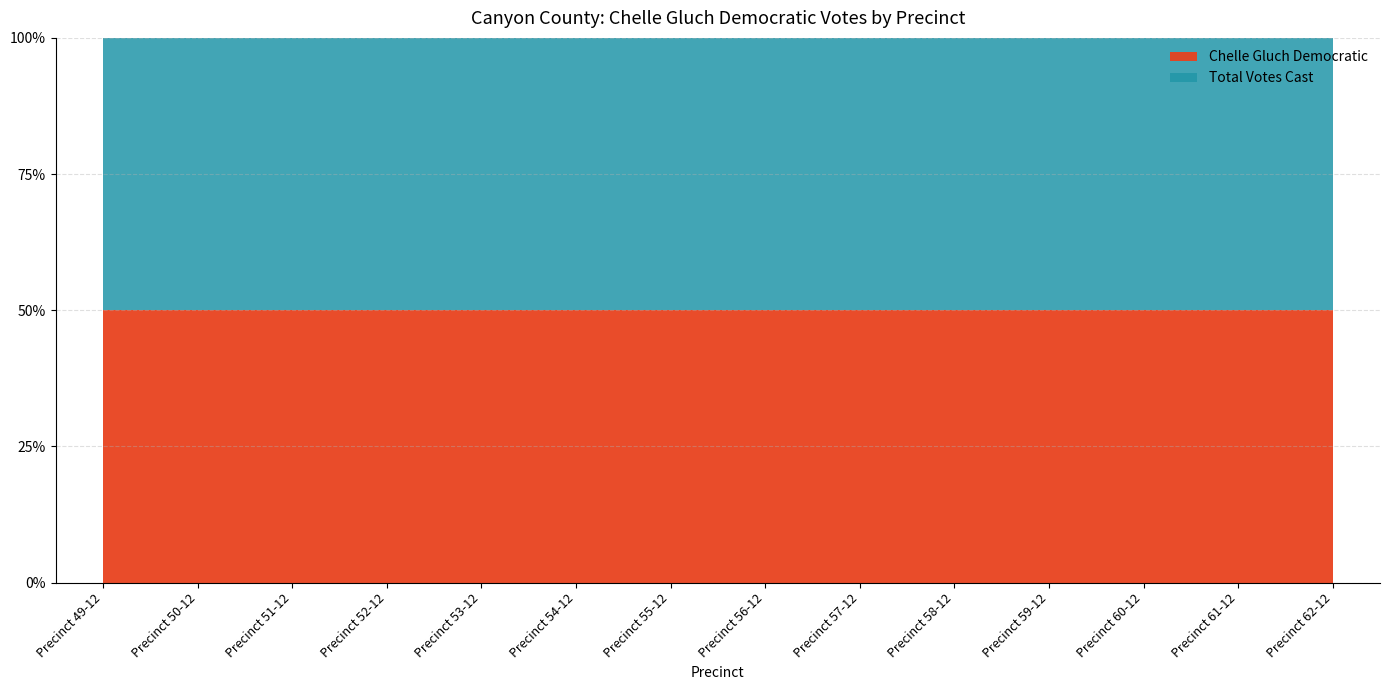

Rank the series at Precinct 58-12 from lowest to highest value.

Chelle Gluch Democratic, Total Votes Cast